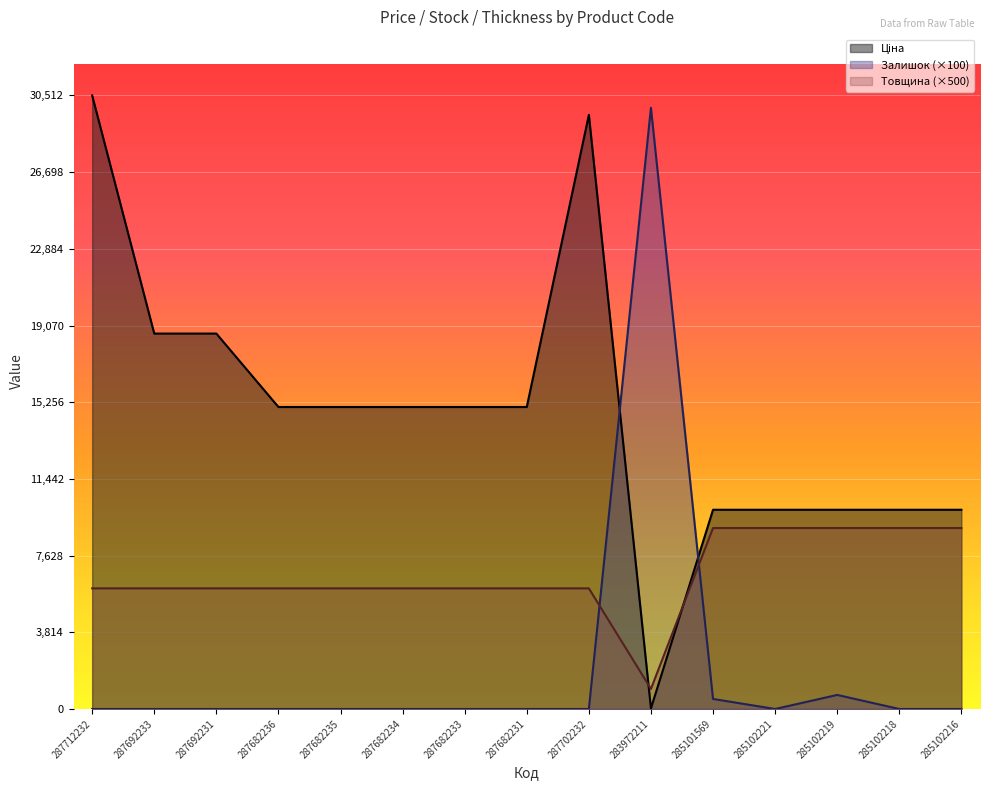

Reading left to right, transcribe all the data shown in this chart.

Ціна: 287712232=30512.3	287692233=18671.5	287692231=18671.5	287682236=15019.2	287682235=15019.2	287682234=15019.2	287682233=15019.2	287682231=15019.2	287702232=29548.9	283972211=32.0	285101569=9908.5	285102221=9908.5	285102219=9908.5	285102218=9908.5	285102216=9908.5
Залишок: 287712232=0.0	287692233=0.0	287692231=0.0	287682236=0.0	287682235=0.0	287682234=0.0	287682233=0.0	287682231=0.0	287702232=0.0	283972211=29900.0	285101569=500.0	285102221=0.0	285102219=700.0	285102218=0.0	285102216=0.0
Товщина: 287712232=6000.0	287692233=6000.0	287692231=6000.0	287682236=6000.0	287682235=6000.0	287682234=6000.0	287682233=6000.0	287682231=6000.0	287702232=6000.0	283972211=1000.0	285101569=9000.0	285102221=9000.0	285102219=9000.0	285102218=9000.0	285102216=9000.0